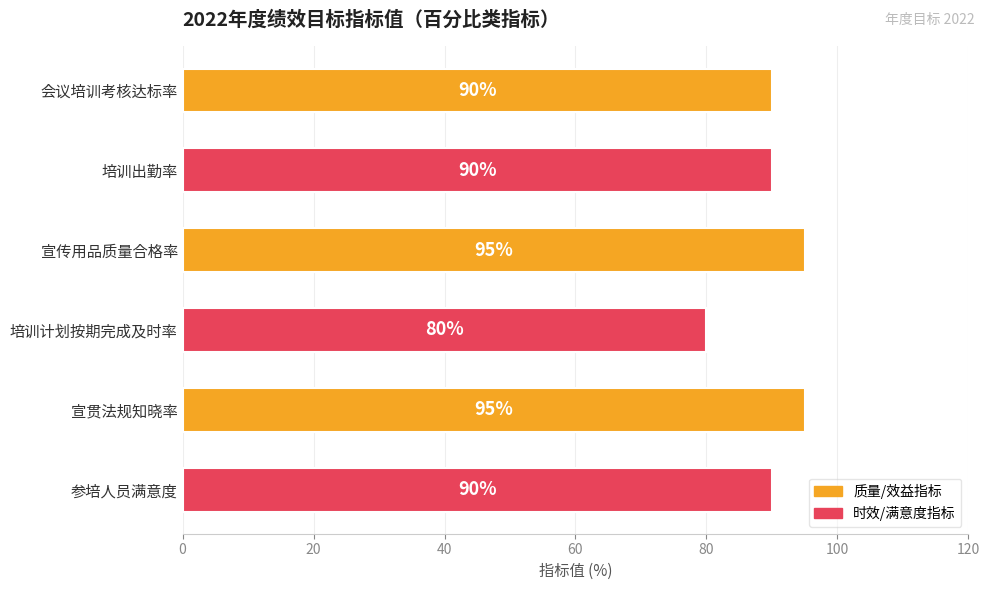

How many data points are less than 90?

1